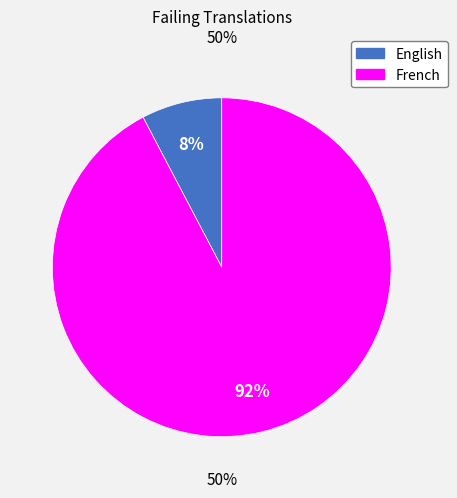

How many segments does this pie chart have?

2